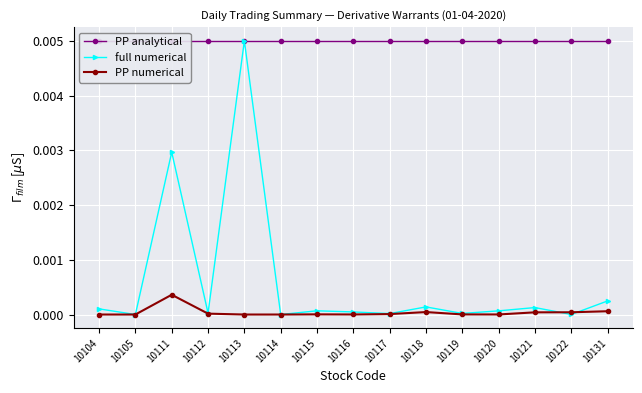

How many lines are shown in the chart?

3